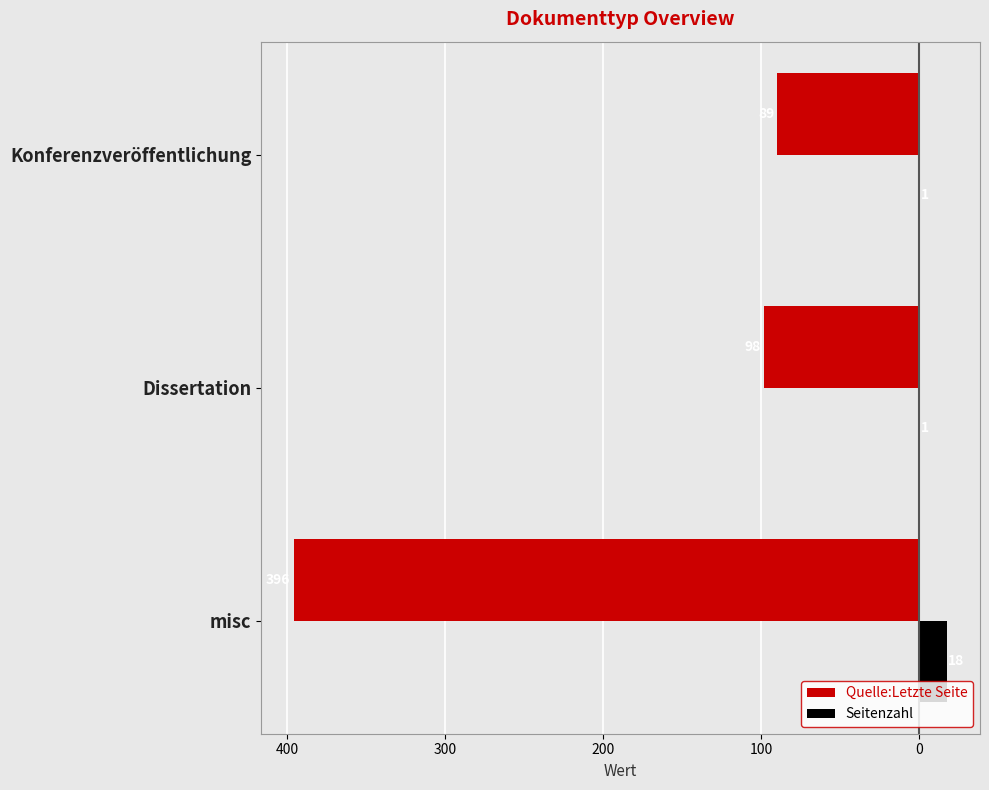

What is the average value of the Seitenzahl series?

6.7